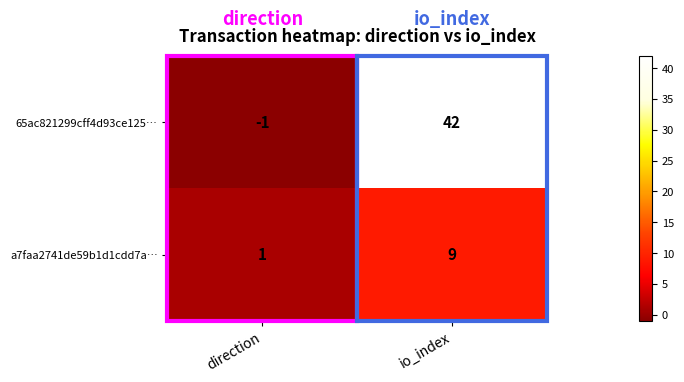

Rank the series at io_index from highest to lowest value.

65ac821299cff4d93ce125…, a7faa2741de59b1d1cdd7a…